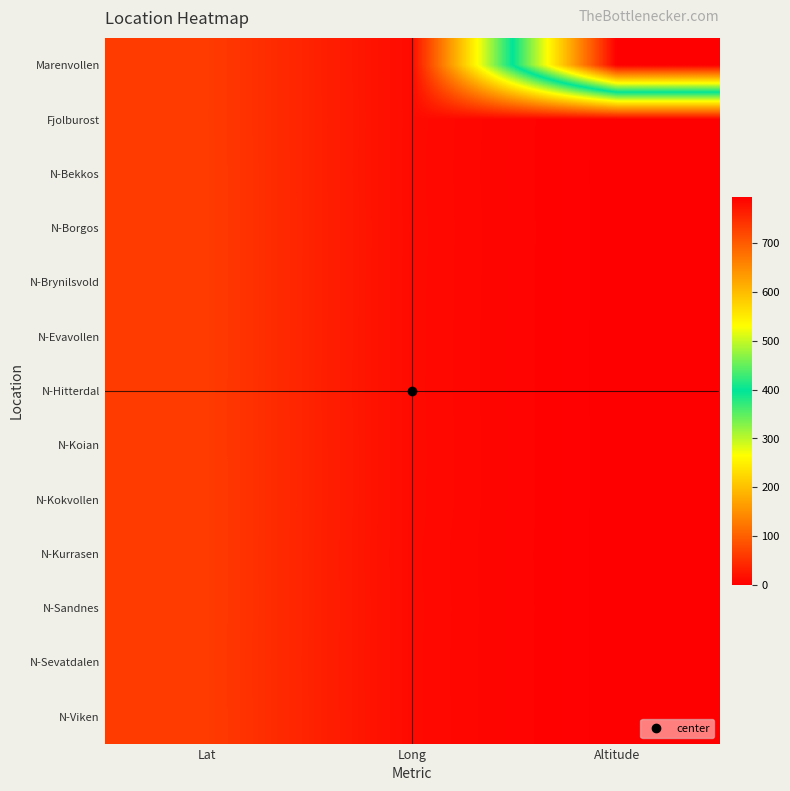

Rank the series at Long from lowest to highest value.

N-Kurrasen, N-Sevatdalen, N-Viken, N-Sandnes, N-Hitterdal, Marenvollen, N-Bekkos, N-Evavollen, N-Kokvollen, N-Brynilsvold, N-Koian, Fjolburost, N-Borgos